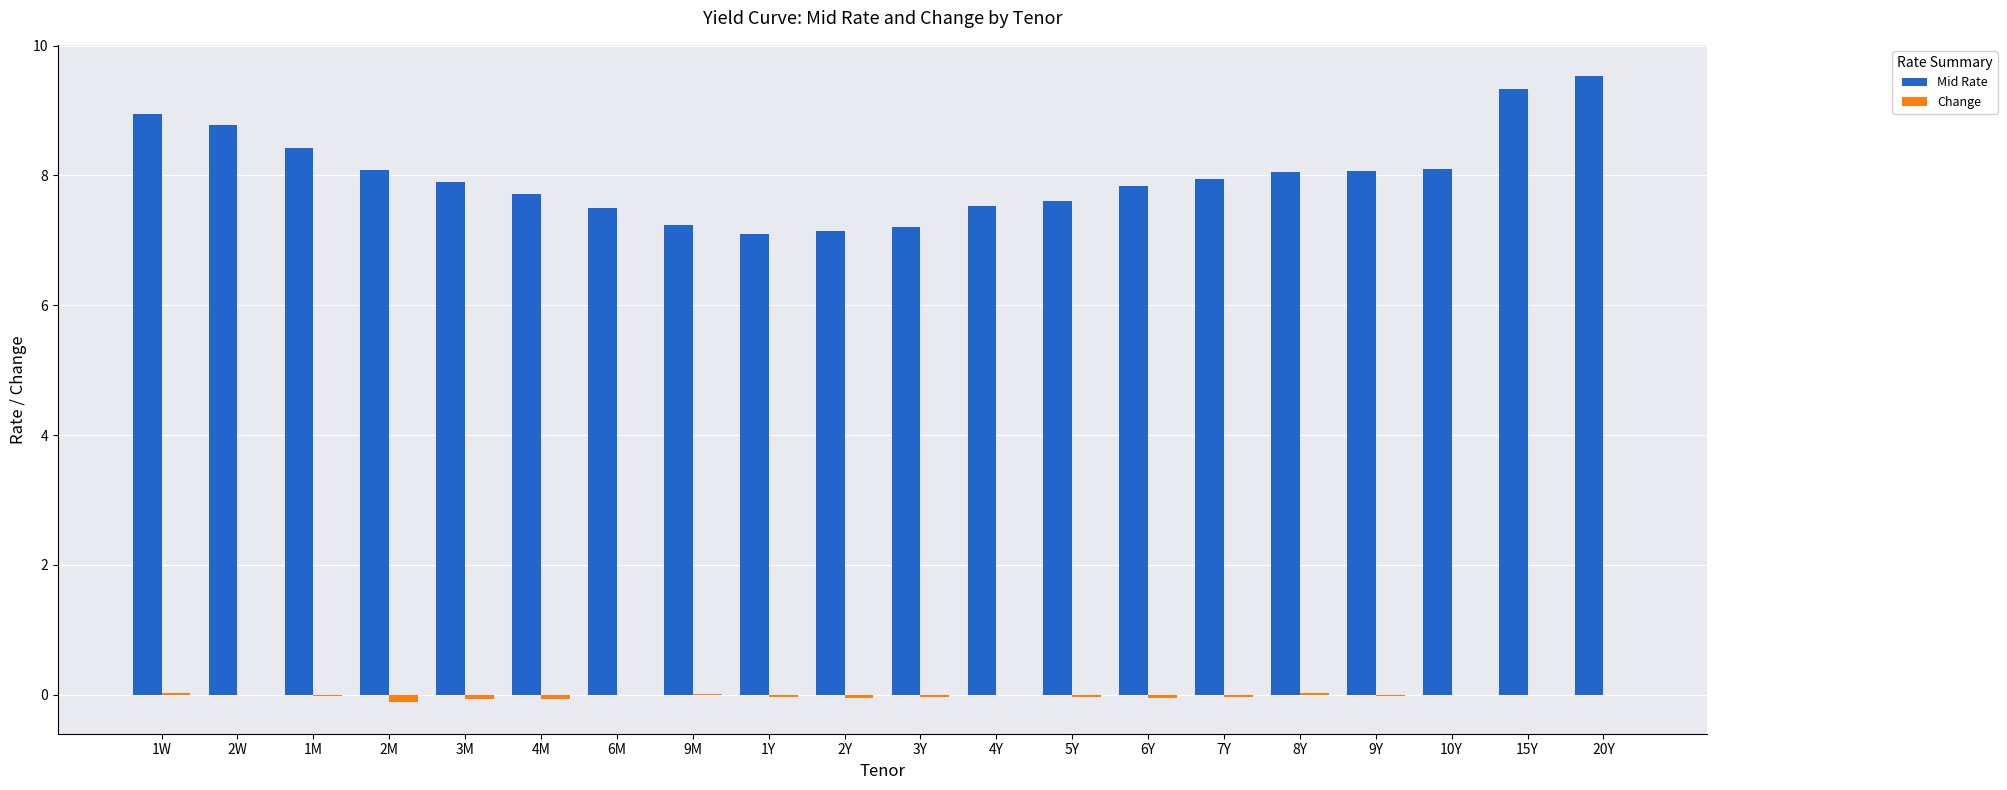

Are the bars horizontal?

No